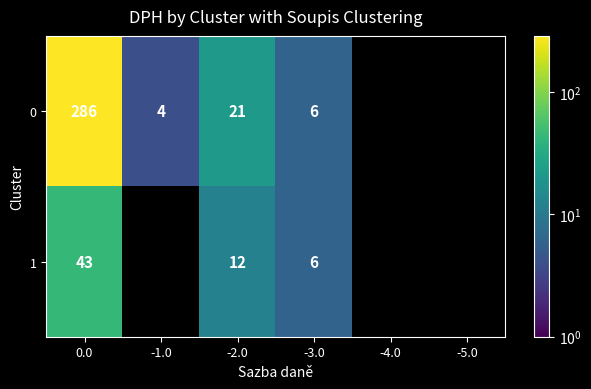

Between -5.0 and -3.0, which is larger?

-3.0